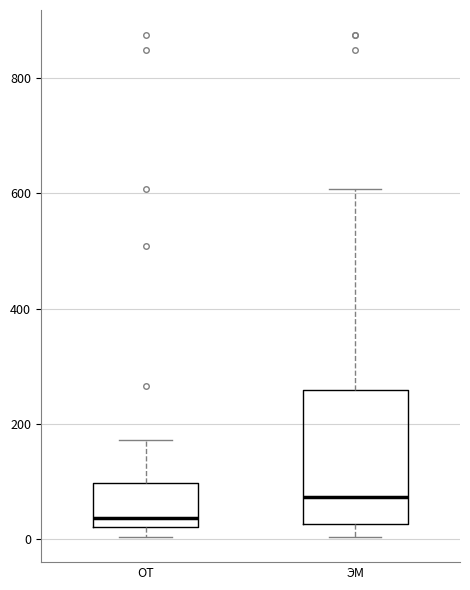

Which box has the lowest median line?

ОТ